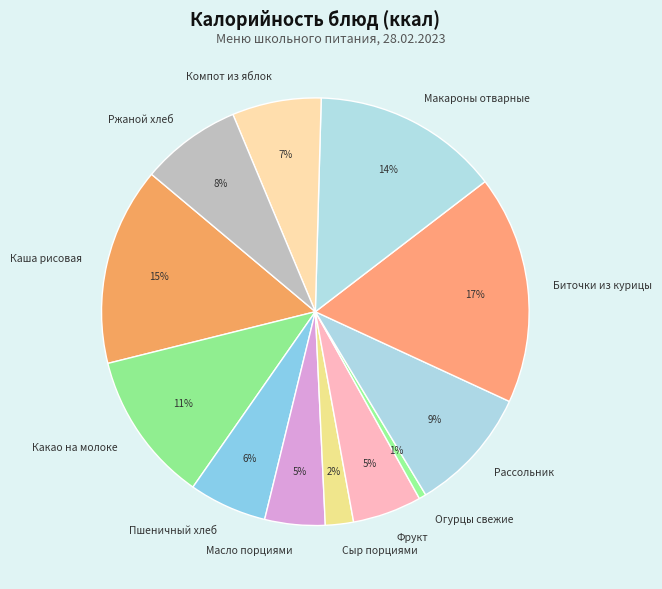

To the nearest percent, what percentage of the pie is Масло порциями?

5%